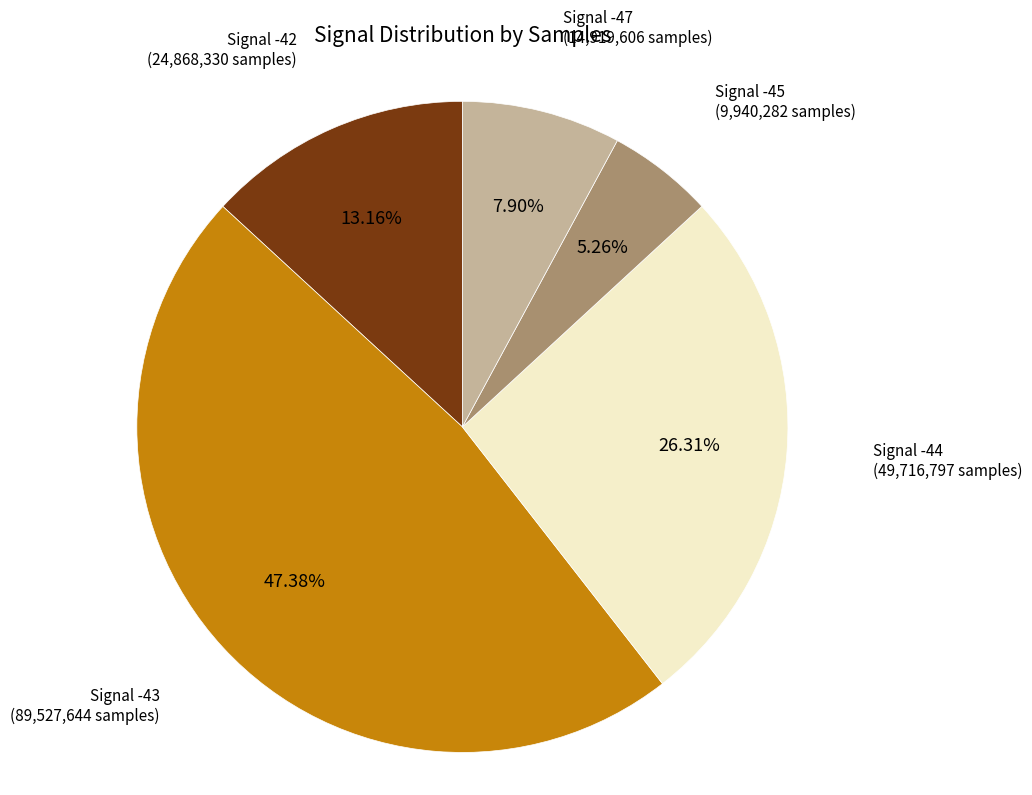

Is there a majority slice in this chart?

No